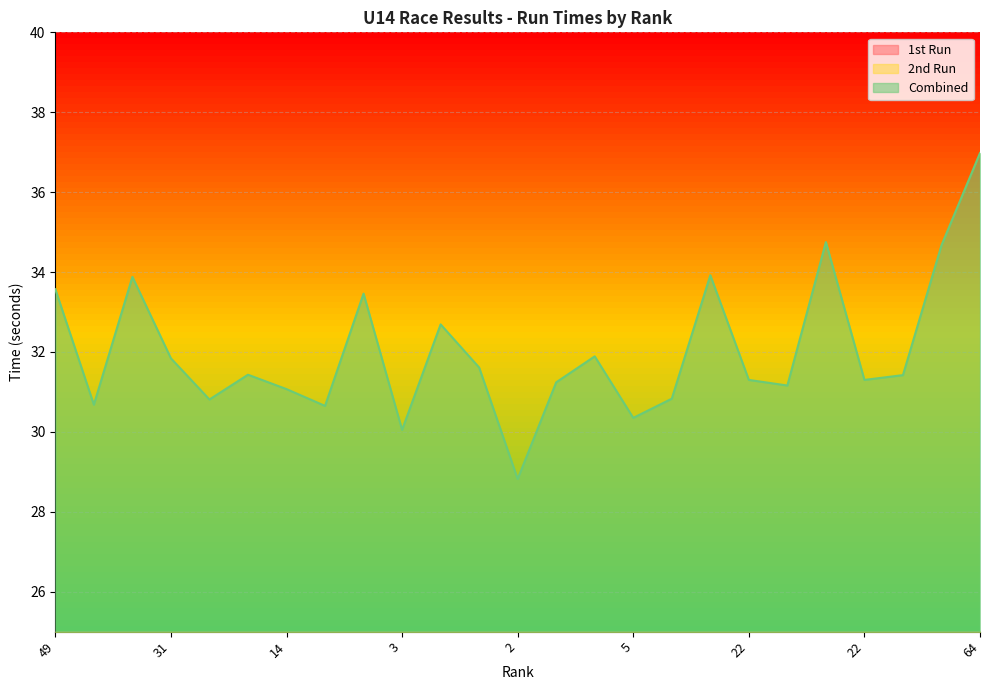

Which label corresponds to the largest value in the chart?

64